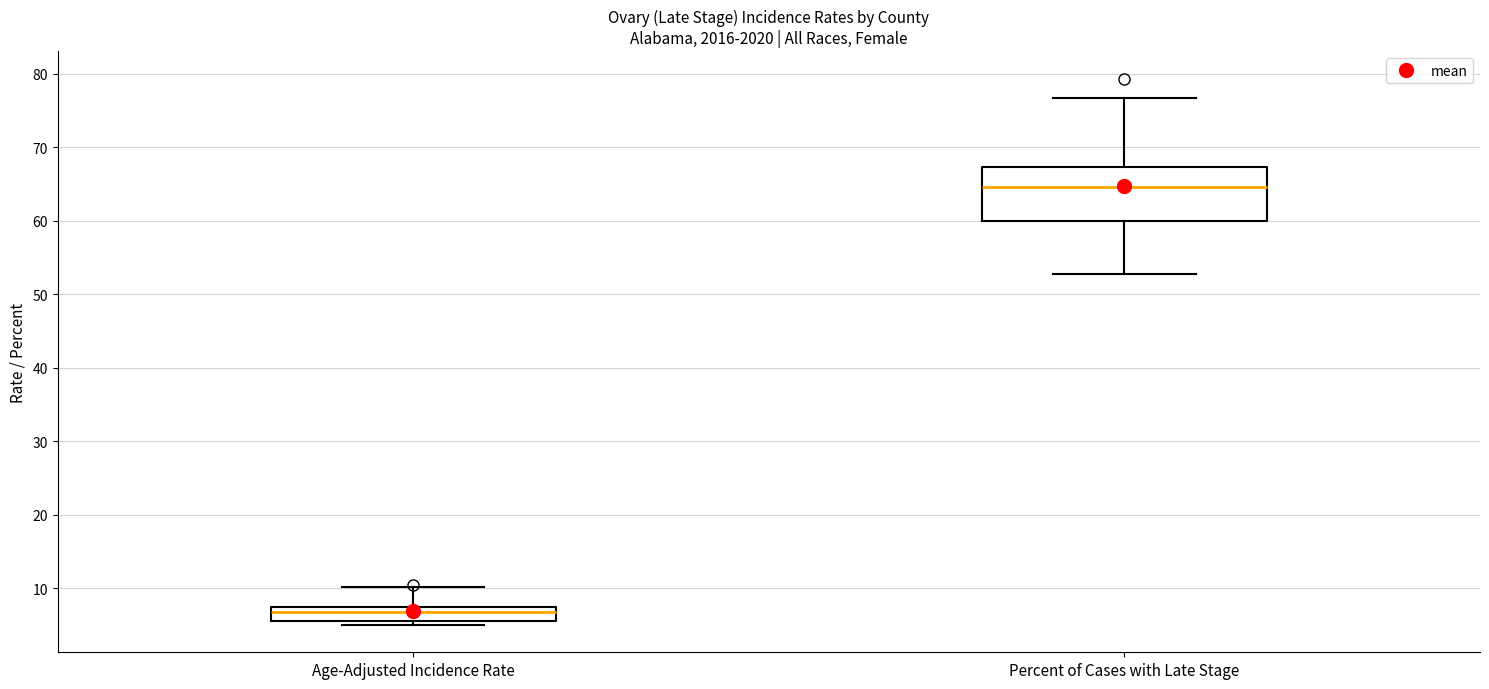

Reading left to right, transcribe this box plot: for each box, give where its median line is, the range the box spans, and where its two whiskers end, as read against the y-axis. The values are not printed on the chart, so give them approximately, as read against the axis.

Age-Adjusted Incidence Rate: median 7 (inside the box), box 6 to 7, whiskers 5 to 10
Percent of Cases with Late Stage: median 65, box 60 to 67, whiskers 53 to 77